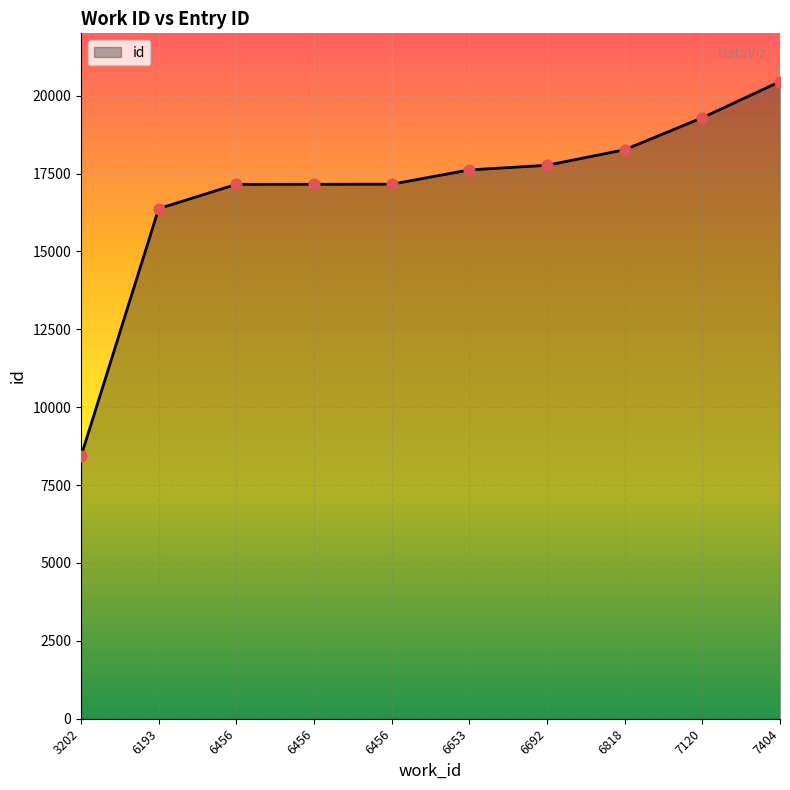

What is the change in value from 3202 to 6456?

+8731